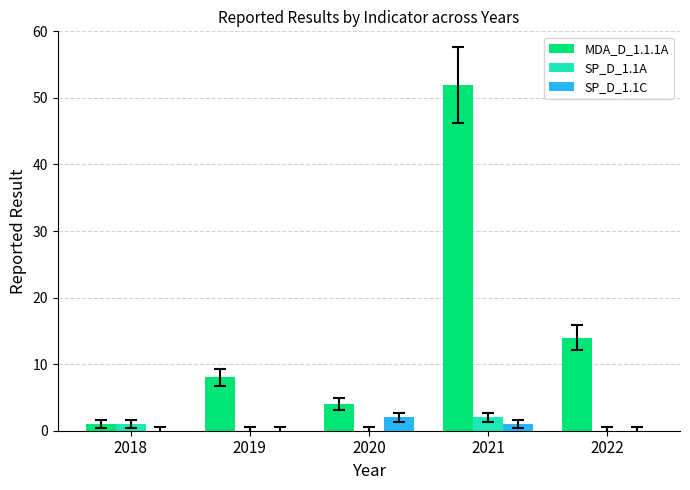

Reading right to left, transcribe all the data shown in this chart.

MDA_D_1.1.1A: 14	52	4	8	1
SP_D_1.1A: 0	2	0	0	1
SP_D_1.1C: 0	1	2	0	0